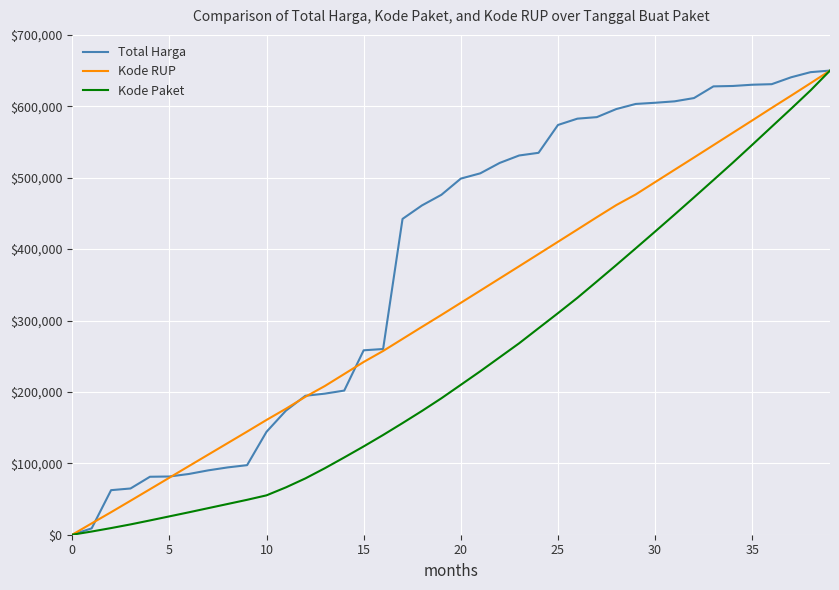

Rank the series by their average value, from highest to lowest.

Total Harga, Kode RUP, Kode Paket